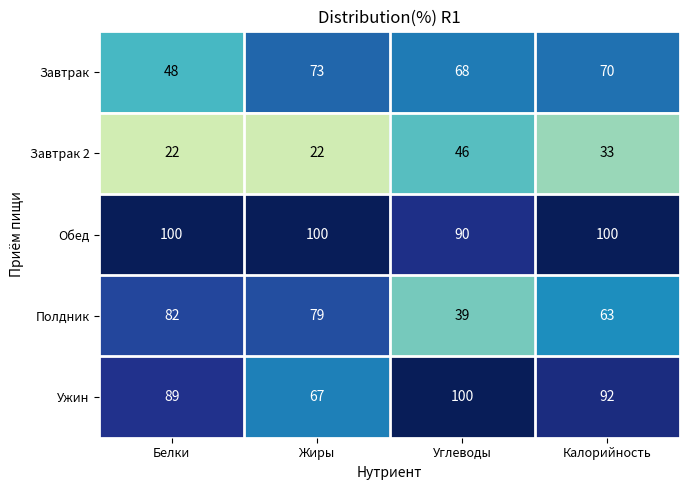

What is the smallest value displayed?

22